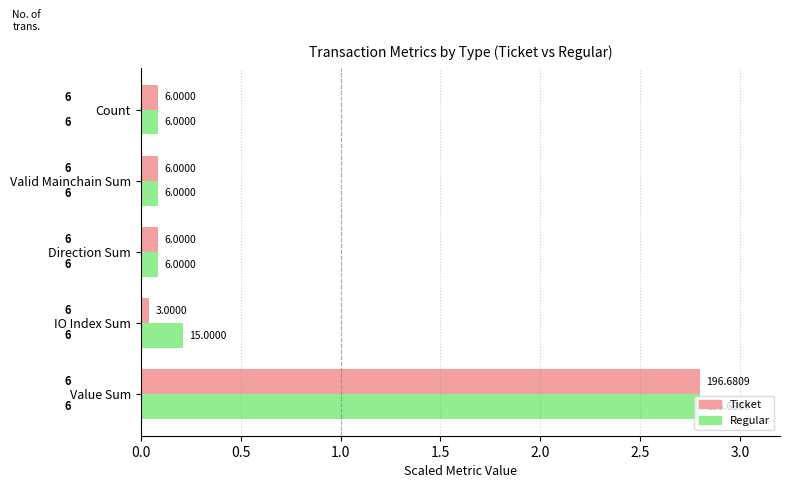

What are all the series names shown in the legend?

Ticket, Regular